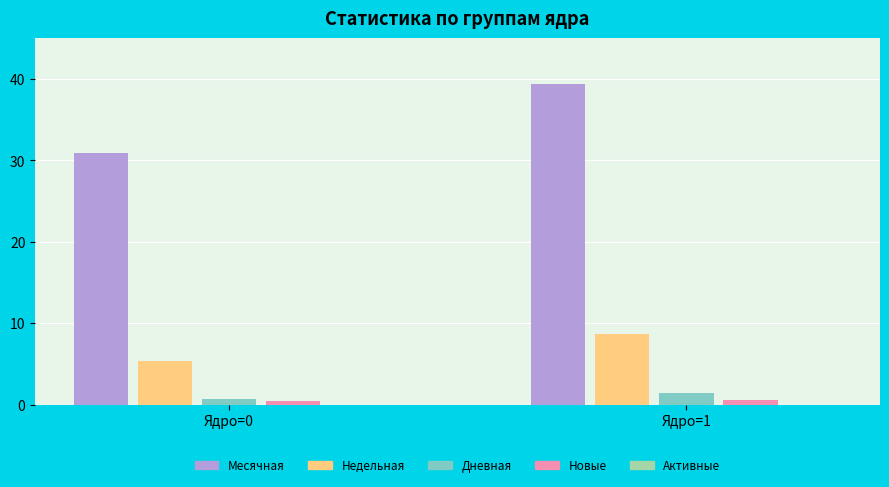

How many groups of bars are there?

2